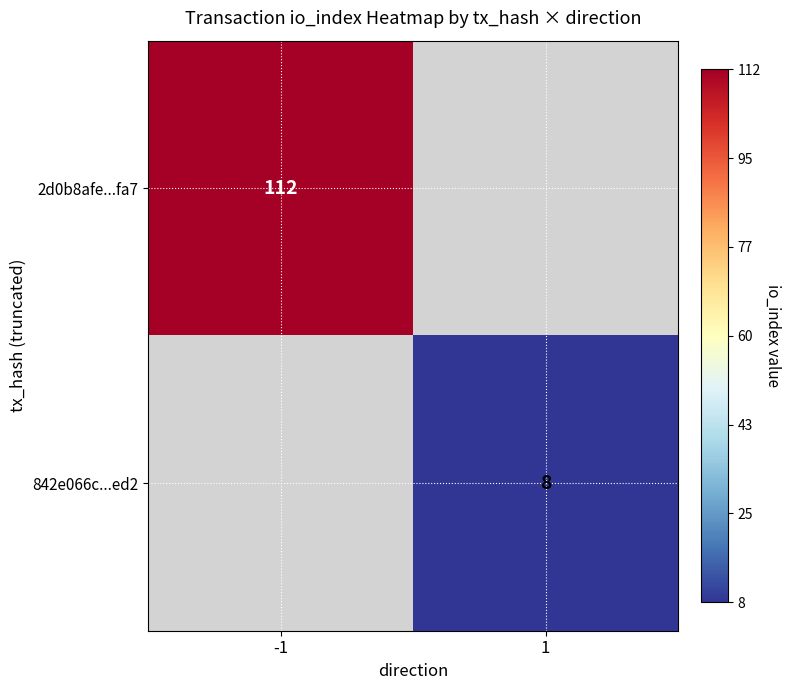

Is it true that 842e066c...ed2 equals 8 at 1?

True